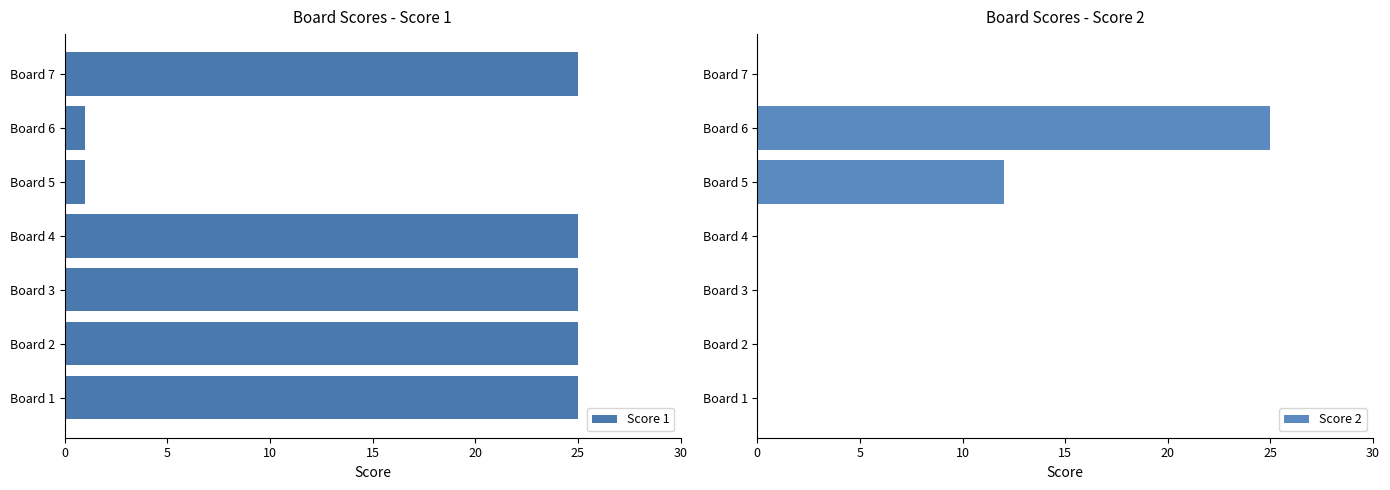

The Score 1 series shows 41 at Board 2. True or false?

False